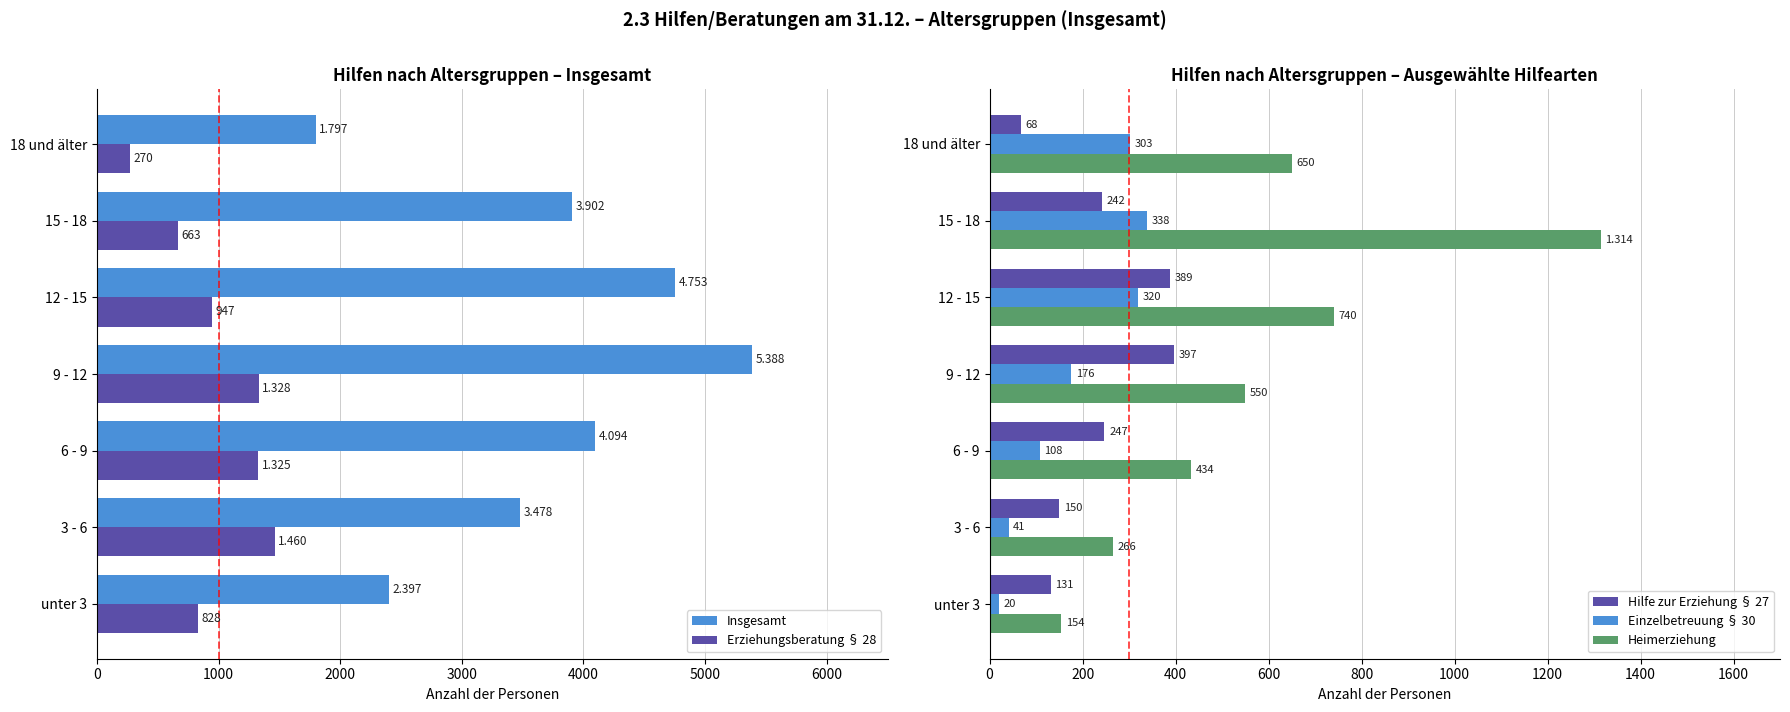

At how many categories does at least one series exceed 2167?

6